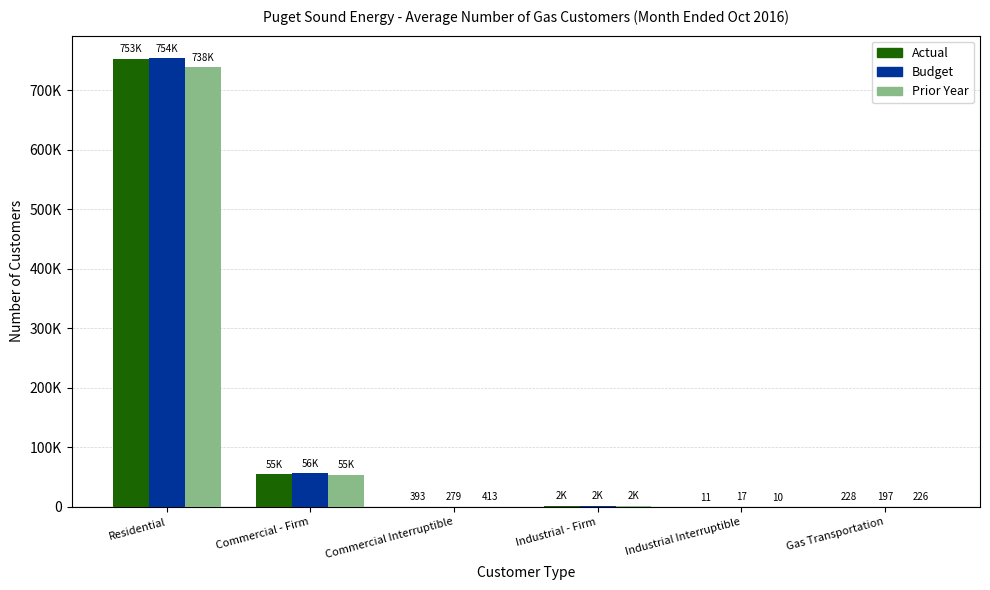

Which label corresponds to the largest value in the chart?

Residential